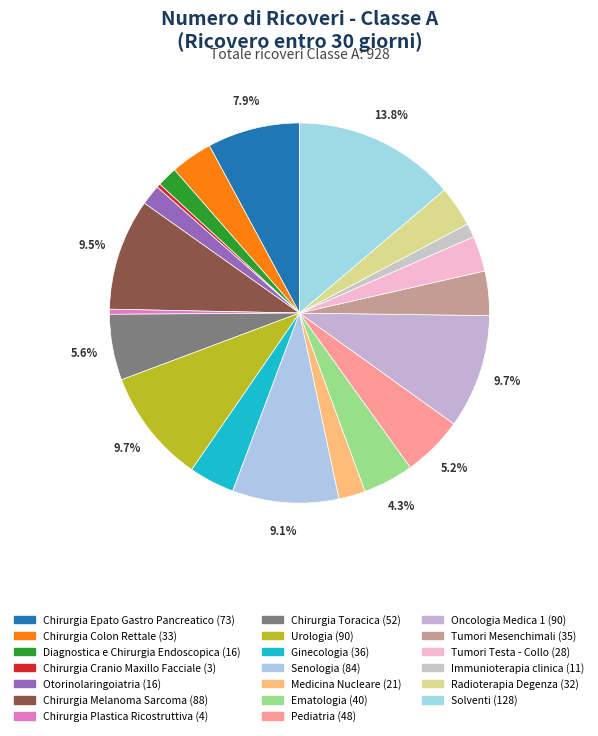

What percentage is NOT represented by Medicina Nucleare?

97.7%